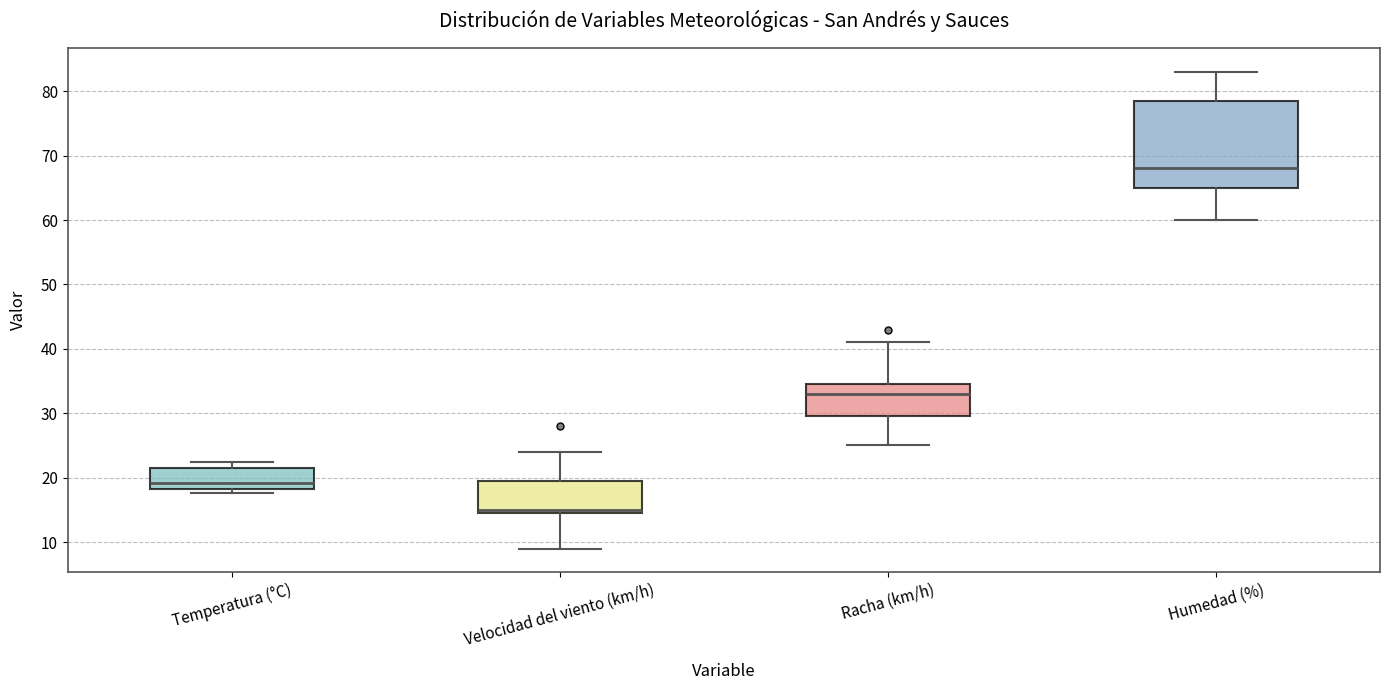

Which box's median line is the highest?

Humedad (%)